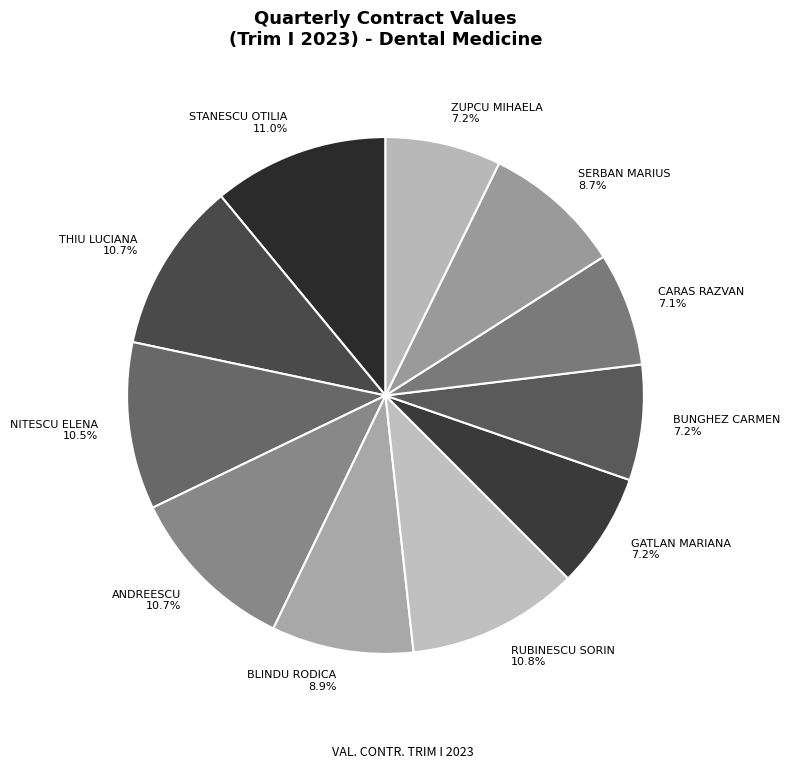

To the nearest percent, what is the combined percentage of STANESCU OTILIA and ANDREESCU?

22%